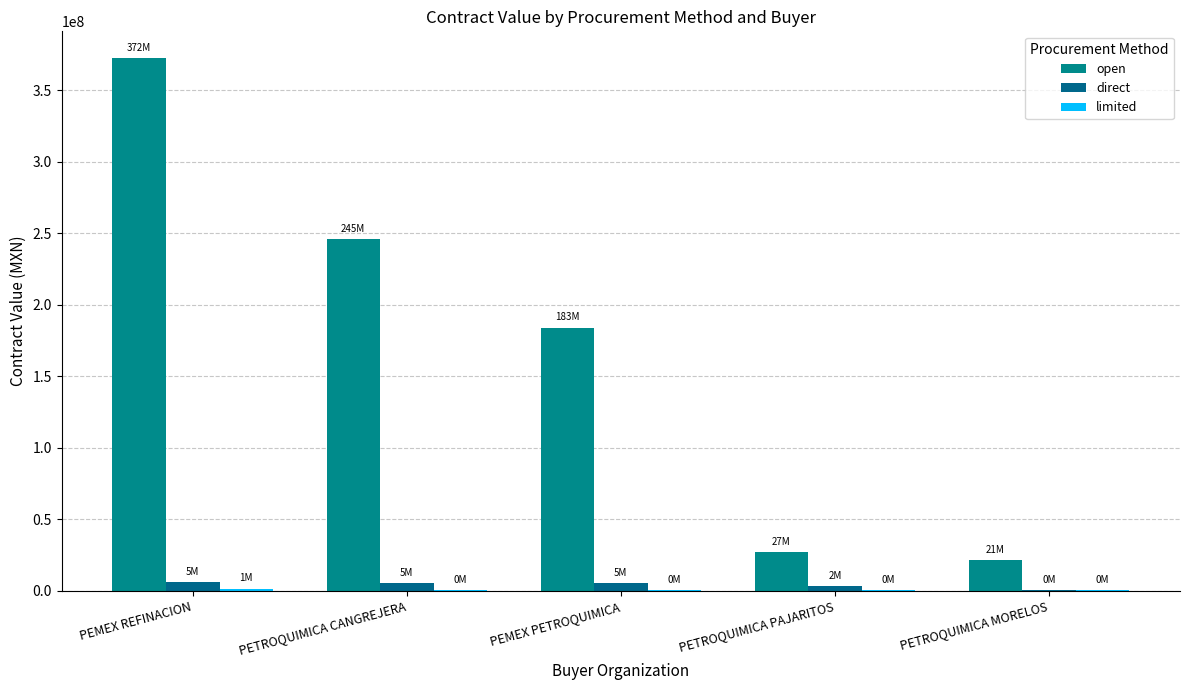

What is the difference between the highest and lowest values at PETROQUIMICA CANGREJERA?

245085880